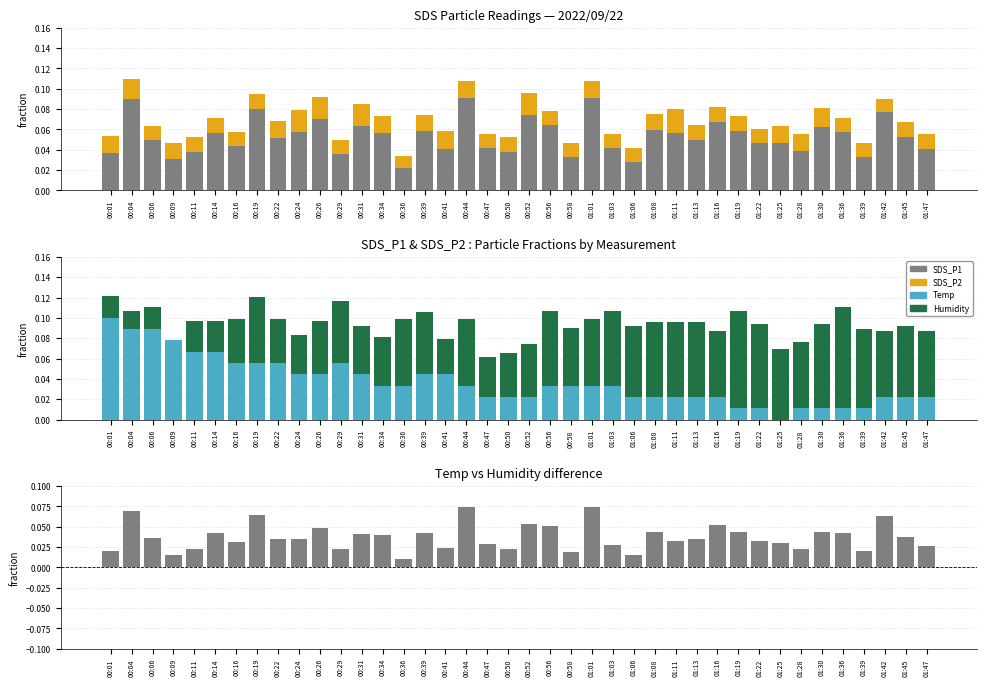

Reading left to right, transcribe all the data shown in this chart.

SDS_P1: 00:01=0.0	00:04=0.1	00:06=0.1	00:09=0.0	00:11=0.0	00:14=0.1	00:16=0.0	00:19=0.1	00:22=0.1	00:24=0.1	00:26=0.1	00:29=0.0	00:31=0.1	00:34=0.1	00:36=0.0	00:39=0.1	00:41=0.0	00:44=0.1	00:47=0.0	00:50=0.0	00:52=0.1	00:56=0.1	00:58=0.0	01:01=0.1	01:03=0.0	01:06=0.0	01:08=0.1	01:11=0.1	01:13=0.0	01:16=0.1	01:19=0.1	01:22=0.0	01:25=0.0	01:28=0.0	01:30=0.1	01:36=0.1	01:39=0.0	01:42=0.1	01:45=0.1	01:47=0.0
SDS_P2: 00:01=0.0	00:04=0.0	00:06=0.0	00:09=0.0	00:11=0.0	00:14=0.0	00:16=0.0	00:19=0.0	00:22=0.0	00:24=0.0	00:26=0.0	00:29=0.0	00:31=0.0	00:34=0.0	00:36=0.0	00:39=0.0	00:41=0.0	00:44=0.0	00:47=0.0	00:50=0.0	00:52=0.0	00:56=0.0	00:58=0.0	01:01=0.0	01:03=0.0	01:06=0.0	01:08=0.0	01:11=0.0	01:13=0.0	01:16=0.0	01:19=0.0	01:22=0.0	01:25=0.0	01:28=0.0	01:30=0.0	01:36=0.0	01:39=0.0	01:42=0.0	01:45=0.0	01:47=0.0
Temp: 00:01=0.1	00:04=0.1	00:06=0.1	00:09=0.1	00:11=0.1	00:14=0.1	00:16=0.1	00:19=0.1	00:22=0.1	00:24=0.0	00:26=0.0	00:29=0.1	00:31=0.0	00:34=0.0	00:36=0.0	00:39=0.0	00:41=0.0	00:44=0.0	00:47=0.0	00:50=0.0	00:52=0.0	00:56=0.0	00:58=0.0	01:01=0.0	01:03=0.0	01:06=0.0	01:08=0.0	01:11=0.0	01:13=0.0	01:16=0.0	01:19=0.0	01:22=0.0	01:25=0.0	01:28=0.0	01:30=0.0	01:36=0.0	01:39=0.0	01:42=0.0	01:45=0.0	01:47=0.0
Humidity: 00:01=0.0	00:04=0.0	00:06=0.0	00:09=0.0	00:11=0.0	00:14=0.0	00:16=0.0	00:19=0.1	00:22=0.0	00:24=0.0	00:26=0.1	00:29=0.1	00:31=0.0	00:34=0.0	00:36=0.1	00:39=0.1	00:41=0.0	00:44=0.1	00:47=0.0	00:50=0.0	00:52=0.1	00:56=0.1	00:58=0.1	01:01=0.1	01:03=0.1	01:06=0.1	01:08=0.1	01:11=0.1	01:13=0.1	01:16=0.1	01:19=0.1	01:22=0.1	01:25=0.1	01:28=0.1	01:30=0.1	01:36=0.1	01:39=0.1	01:42=0.1	01:45=0.1	01:47=0.1
SDS_P1−SDS_P2 (pos): 00:01=0.0	00:04=0.1	00:06=0.0	00:09=0.0	00:11=0.0	00:14=0.0	00:16=0.0	00:19=0.1	00:22=0.0	00:24=0.0	00:26=0.0	00:29=0.0	00:31=0.0	00:34=0.0	00:36=0.0	00:39=0.0	00:41=0.0	00:44=0.1	00:47=0.0	00:50=0.0	00:52=0.1	00:56=0.1	00:58=0.0	01:01=0.1	01:03=0.0	01:06=0.0	01:08=0.0	01:11=0.0	01:13=0.0	01:16=0.1	01:19=0.0	01:22=0.0	01:25=0.0	01:28=0.0	01:30=0.0	01:36=0.0	01:39=0.0	01:42=0.1	01:45=0.0	01:47=0.0
SDS_P1−SDS_P2 (neg): 00:01=0.0	00:04=0.0	00:06=0.0	00:09=0.0	00:11=0.0	00:14=0.0	00:16=0.0	00:19=0.0	00:22=0.0	00:24=0.0	00:26=0.0	00:29=0.0	00:31=0.0	00:34=0.0	00:36=0.0	00:39=0.0	00:41=0.0	00:44=0.0	00:47=0.0	00:50=0.0	00:52=0.0	00:56=0.0	00:58=0.0	01:01=0.0	01:03=0.0	01:06=0.0	01:08=0.0	01:11=0.0	01:13=0.0	01:16=0.0	01:19=0.0	01:22=0.0	01:25=0.0	01:28=0.0	01:30=0.0	01:36=0.0	01:39=0.0	01:42=0.0	01:45=0.0	01:47=0.0